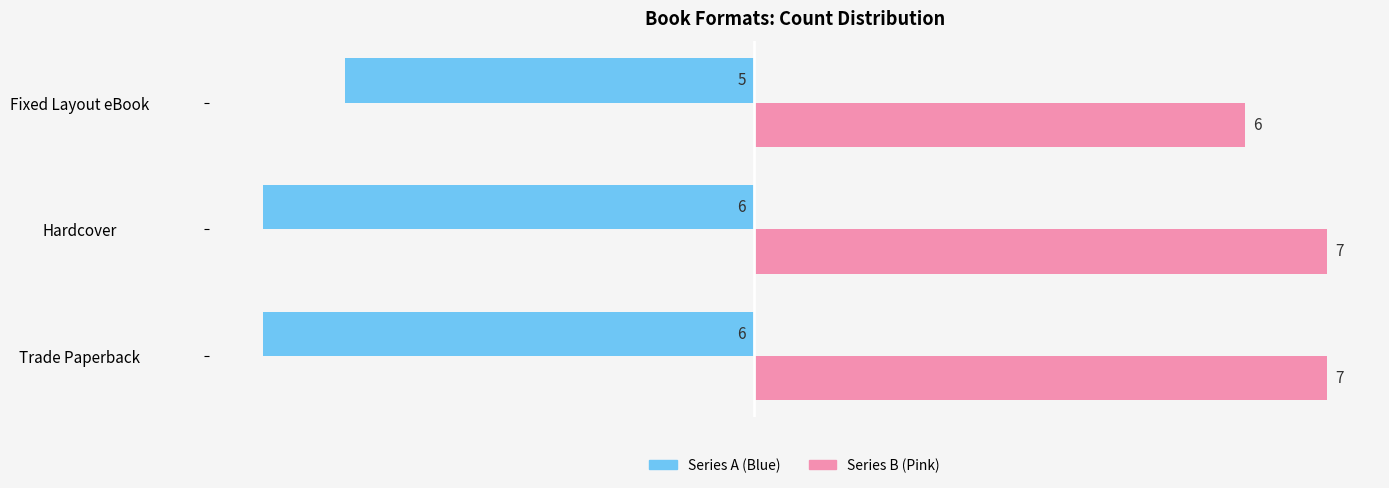

What is the spread (max minus min) of values at Trade Paperback?

13